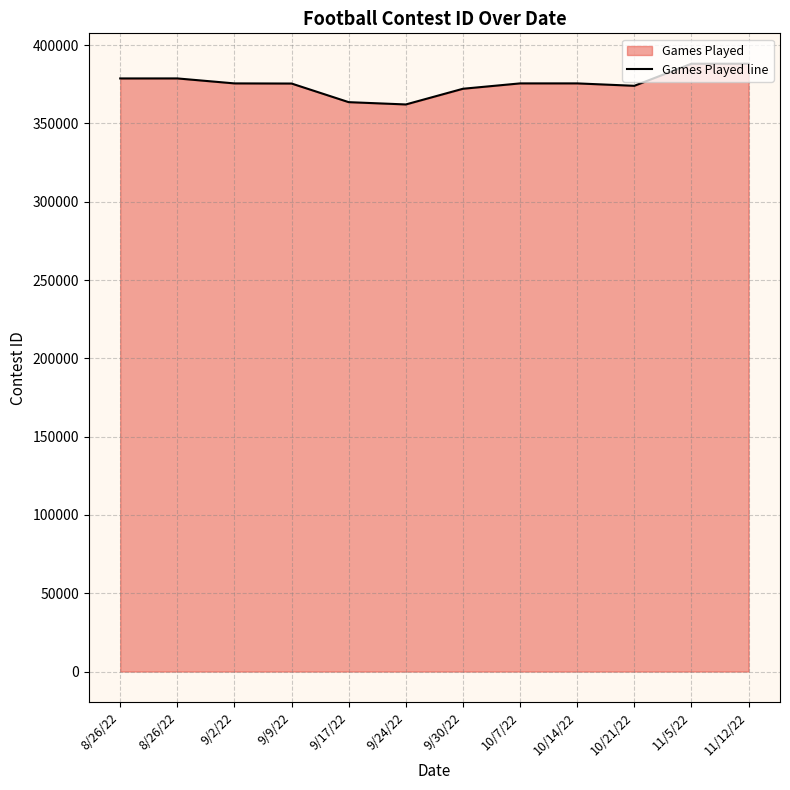

The value at 8/26/22 is 530090. True or false?

False